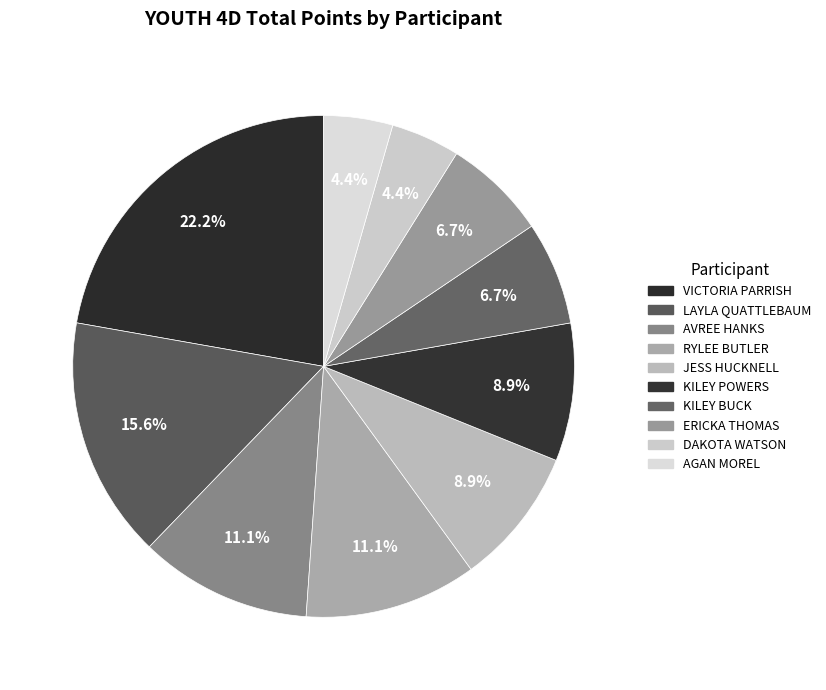

Count the number of slices in the pie.

10